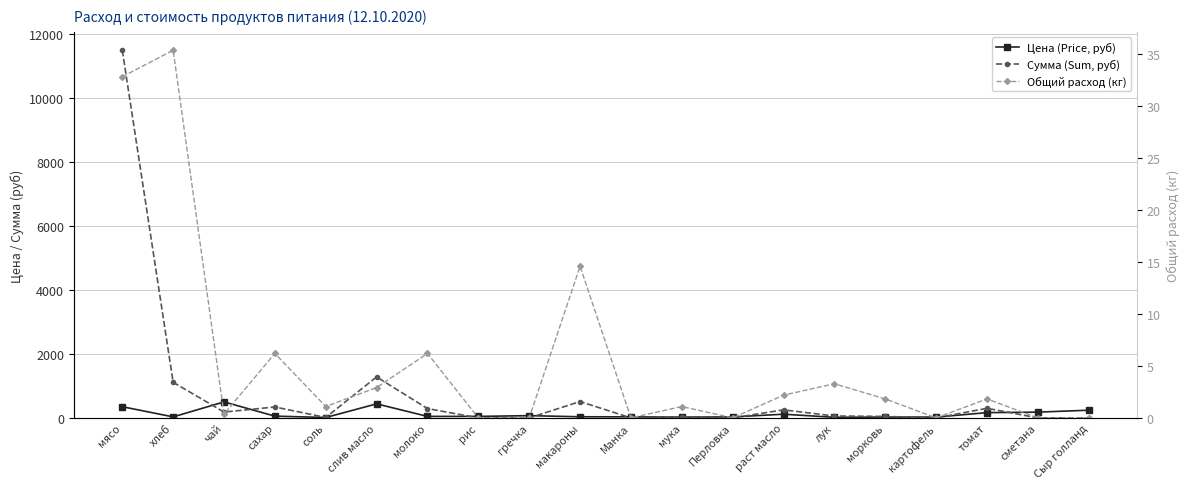

At which label does Цена (Price, руб) first exceed 47?

мясо